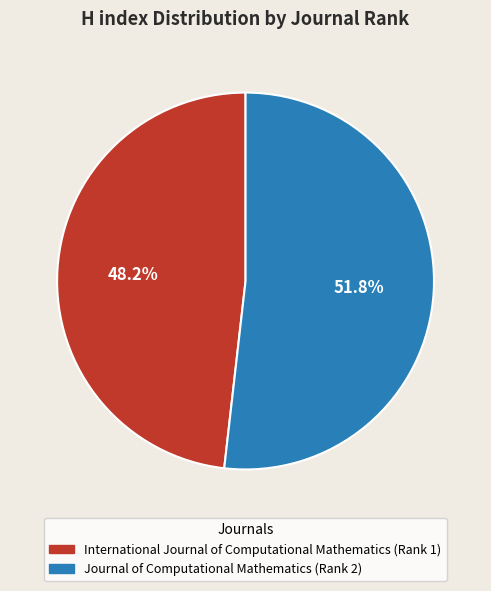

To the nearest percent, what is the difference between the International Journal of Computational Mathematics (Rank 1) and Journal of Computational Mathematics (Rank 2) slice percentages?

4%